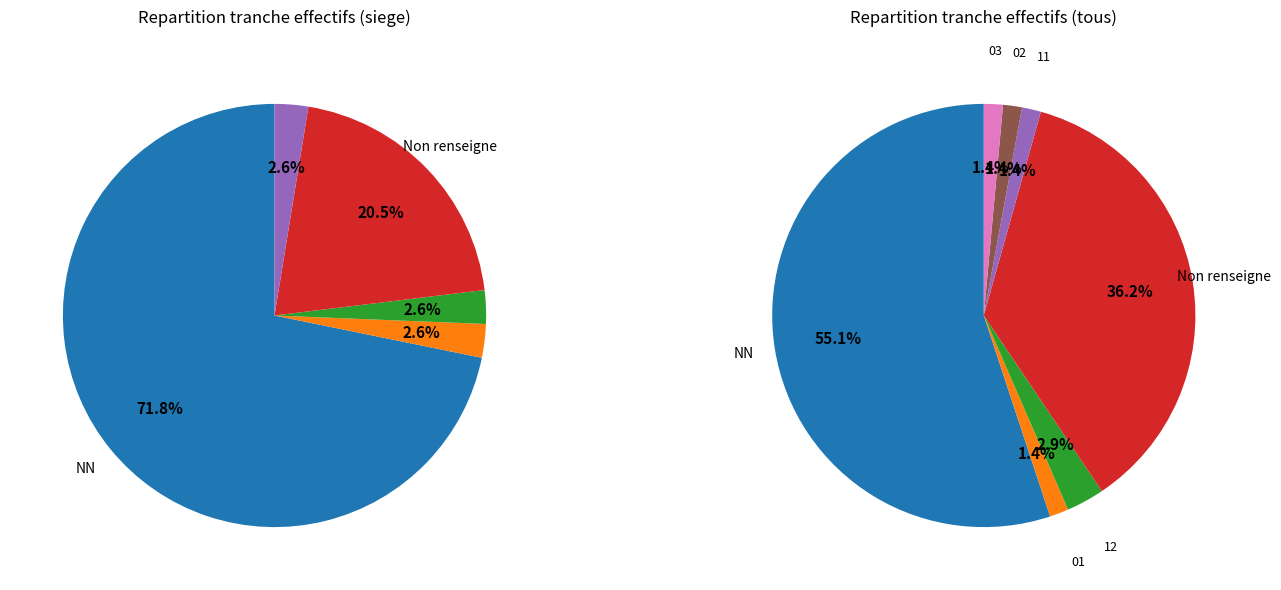

The 01 slice represents 1% of the pie. True or false?

False